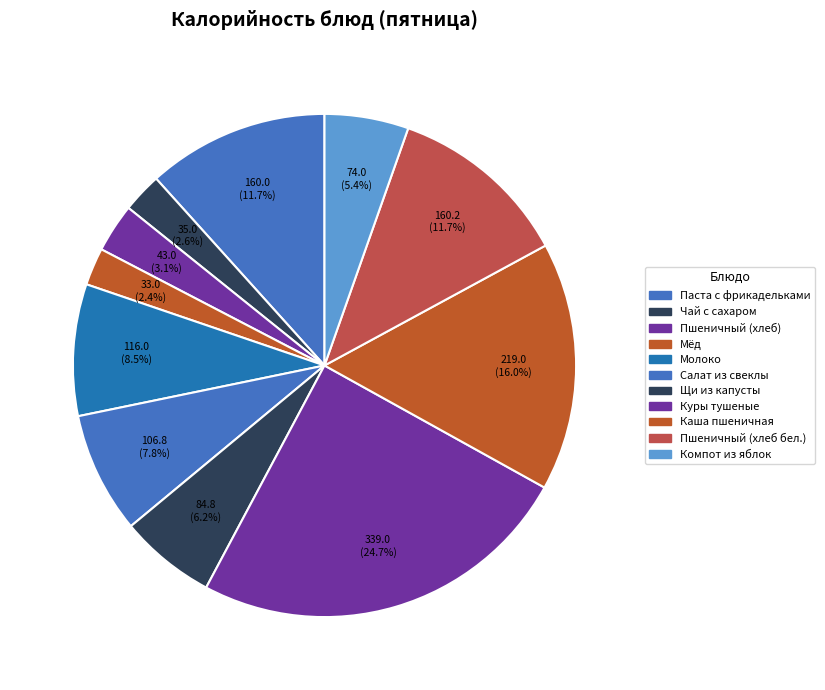

What is the smallest slice in the pie chart?

Мёд